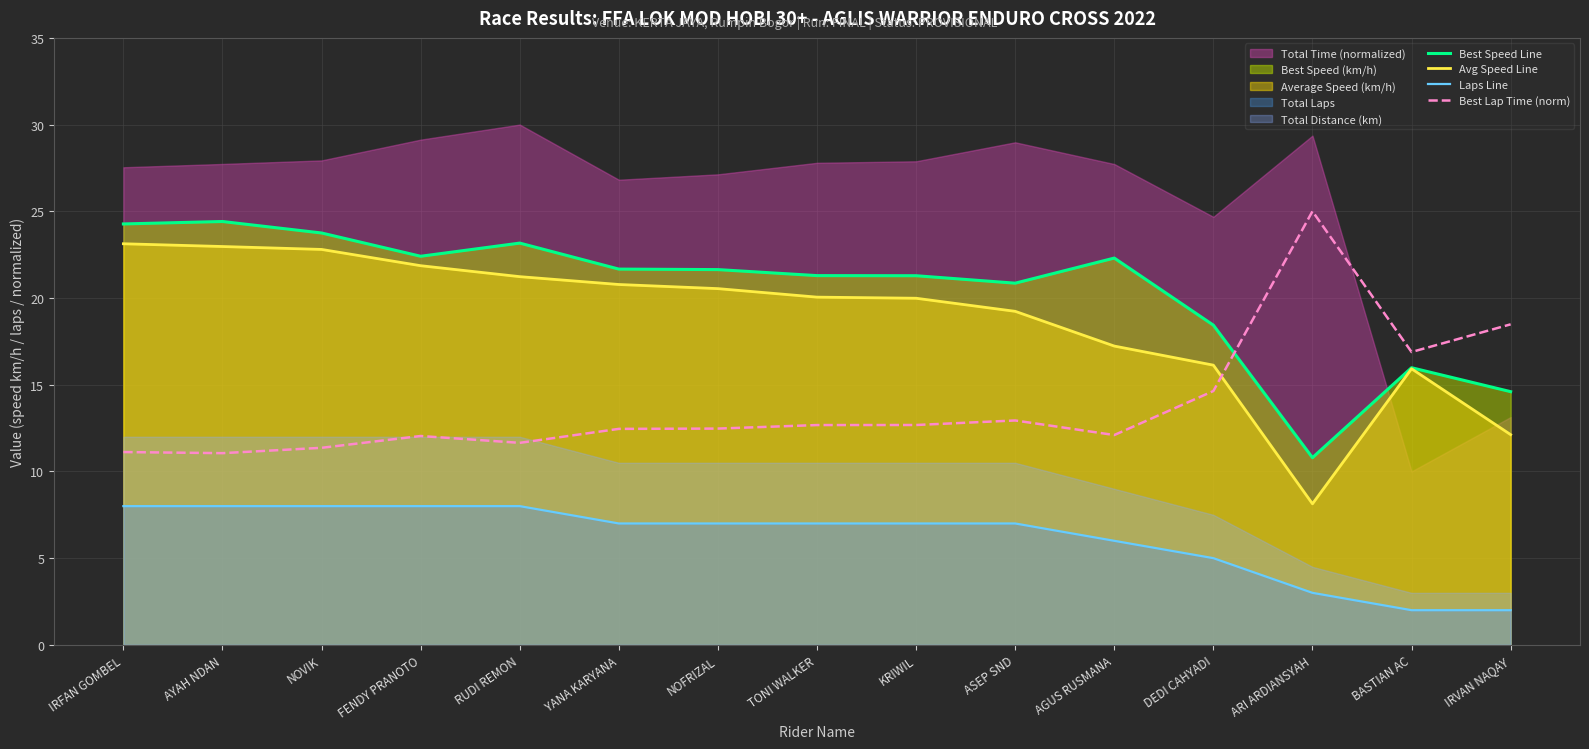

What position from the left is AGUS RUSMANA?

11